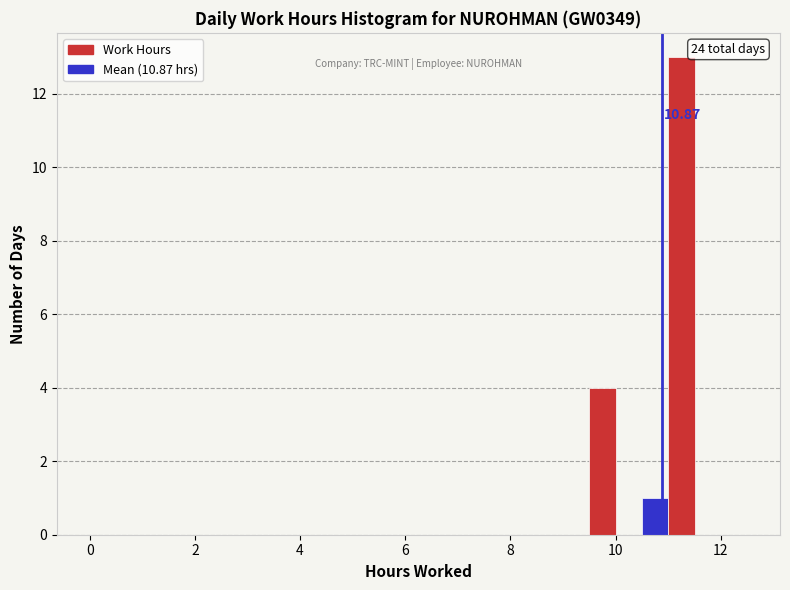

Around what value on the x-axis is the tallest bar? Give the approximate position of its centre, as read against the axis.

11.2